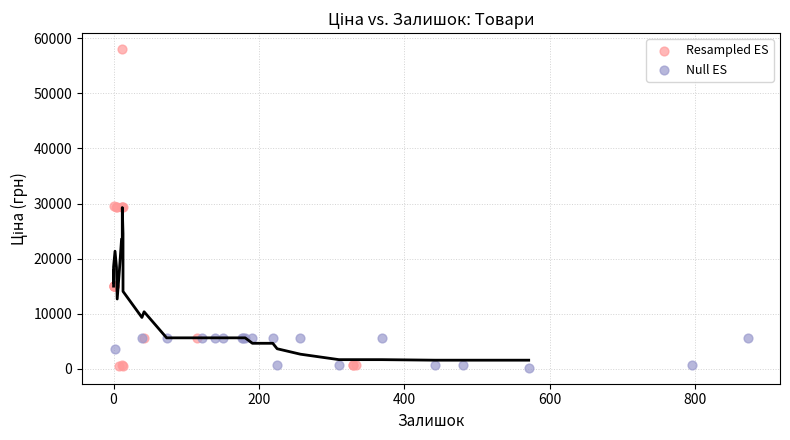

Which series reaches the maximum Y coordinate?

Resampled ES